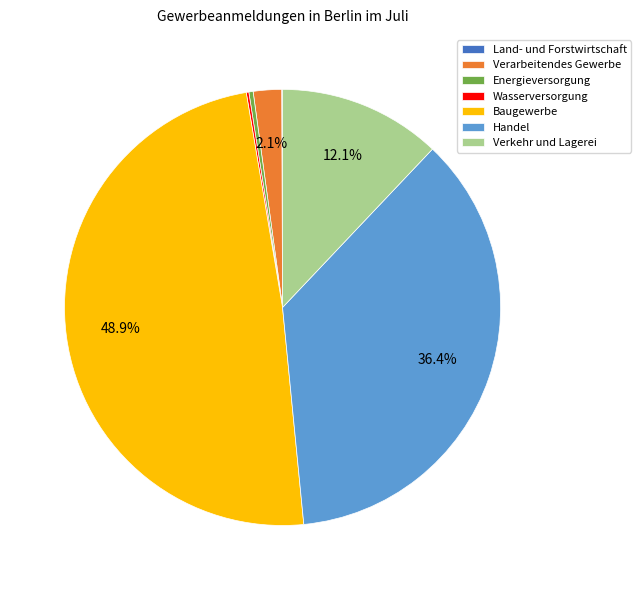

The Verkehr und Lagerei slice represents 12% of the pie. True or false?

True